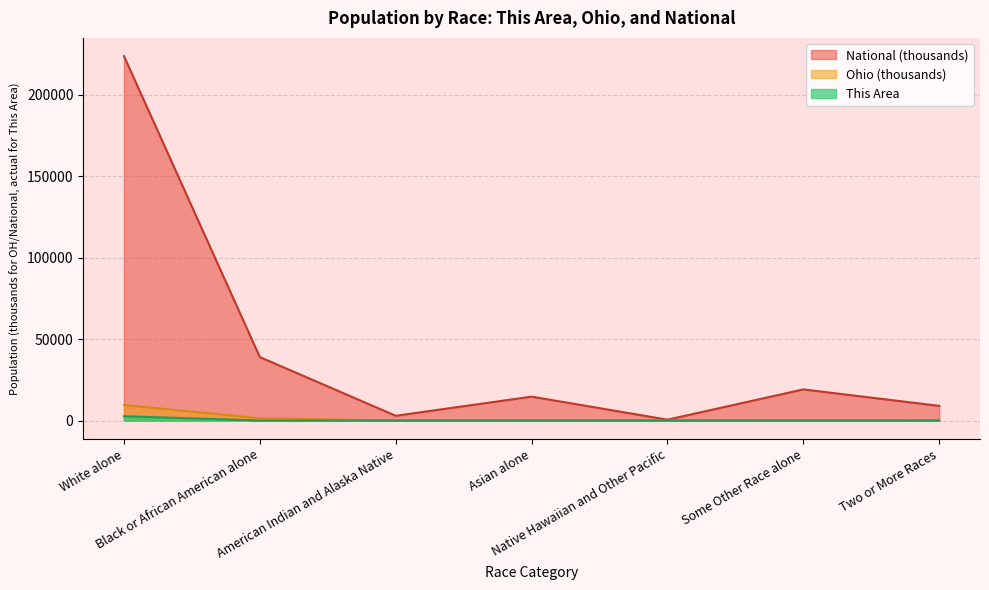

What is the label of the 2nd point from the left?

Black or African American alone